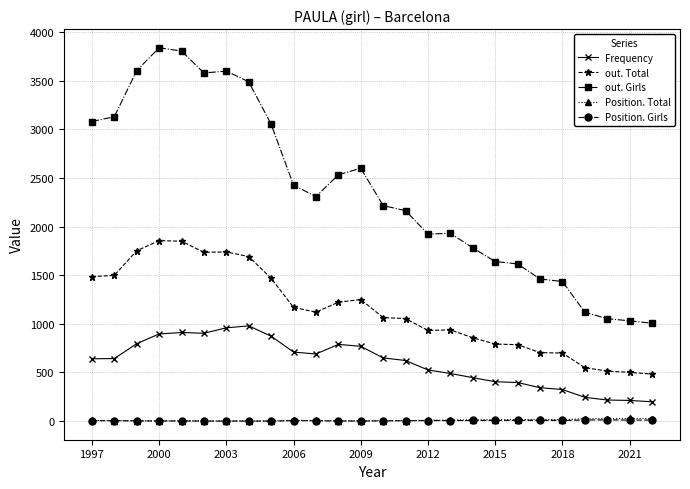

What are all the series names shown in the legend?

Frequency, out. Total, out. Girls, Position. Total, Position. Girls